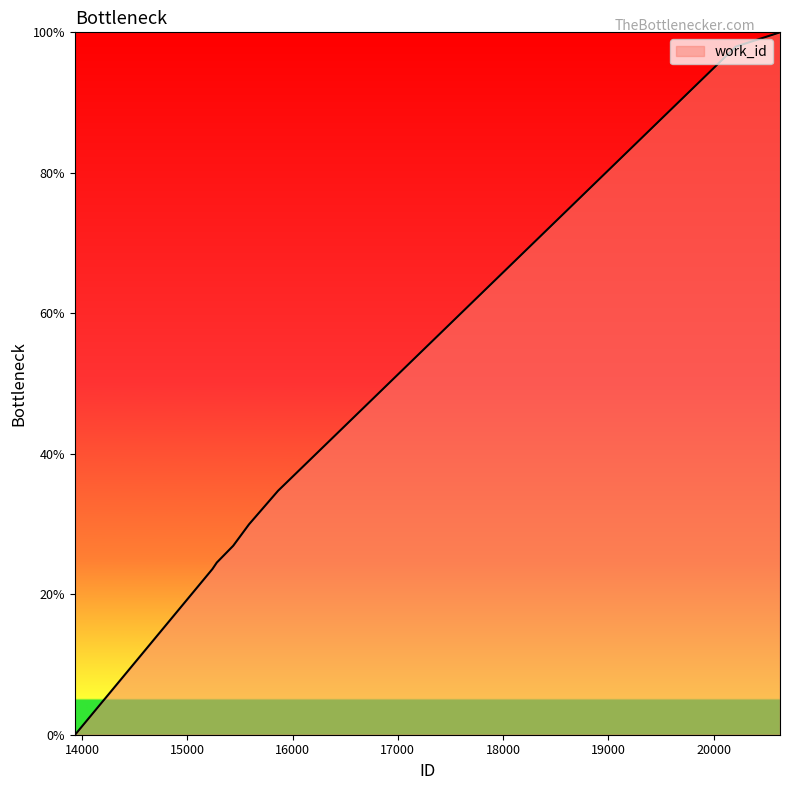

True or false: there are more than 1 points higher than both neighbors.

False